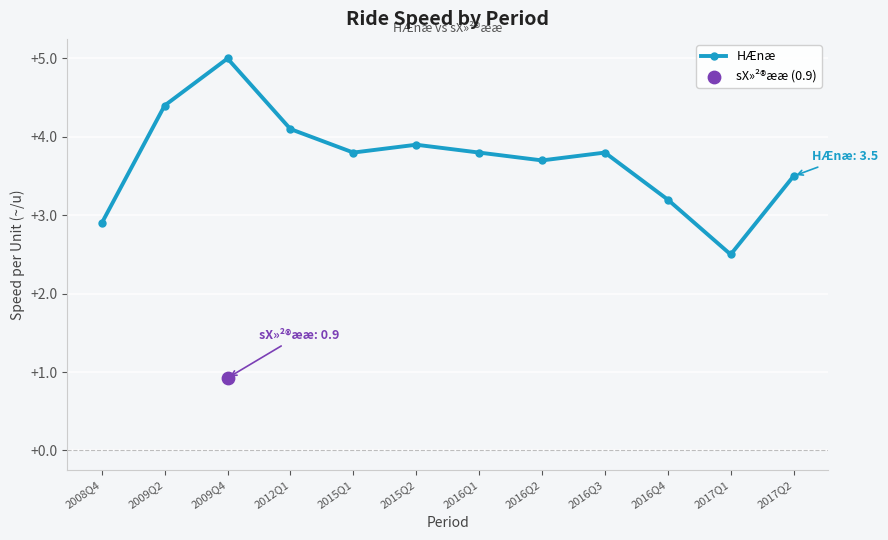

Approximately how many times larger is the value at 2012Q1 compared to 2016Q4?

1.3